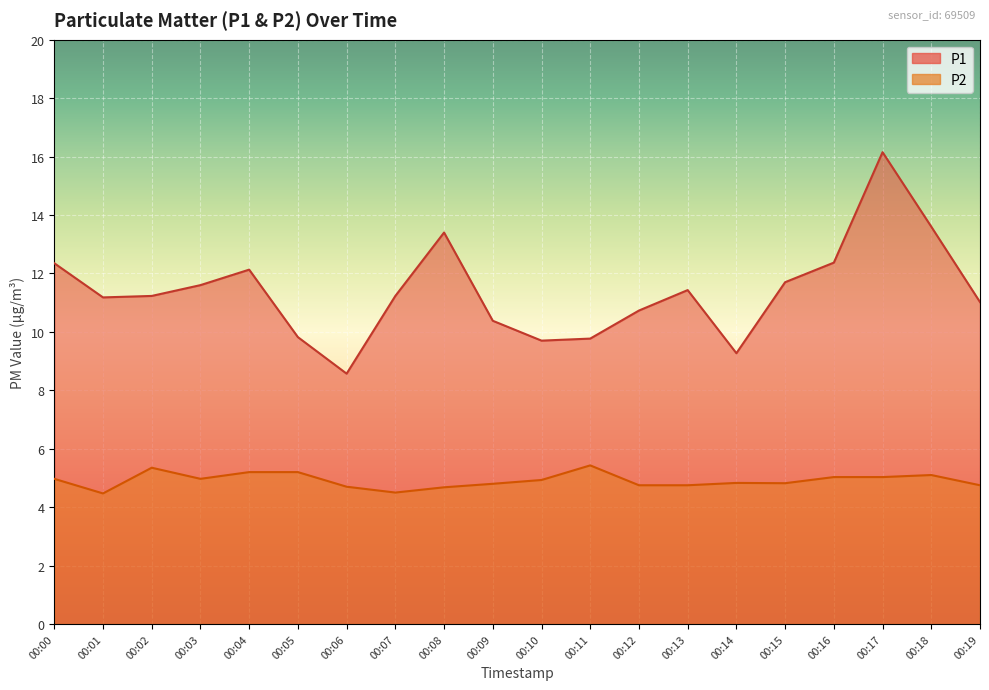

How many data points in P1 are above 11?

13